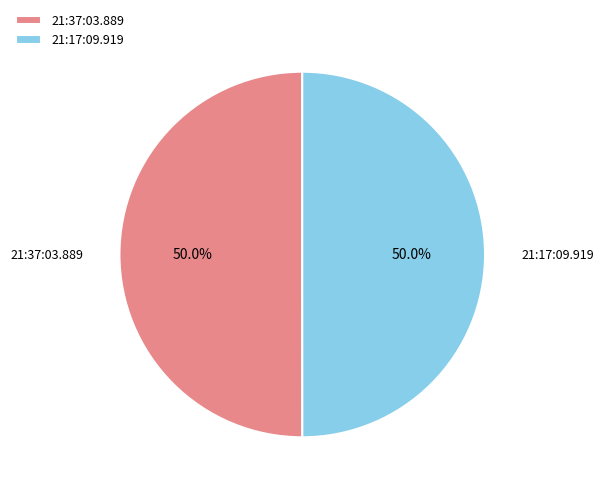

How much of the chart is everything except 21:37:03.889?

50.0%